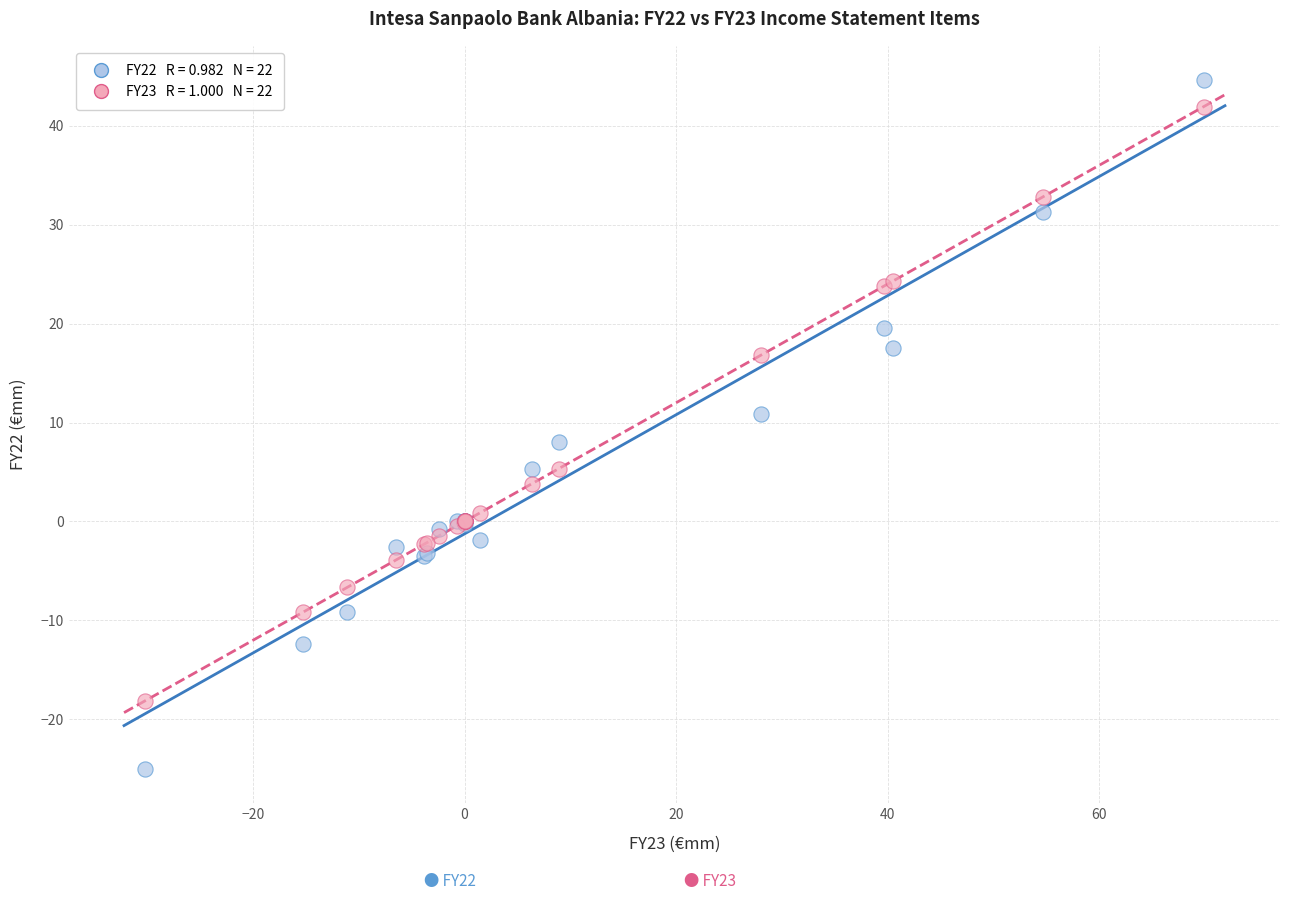

Across all series, what Y value is closest to 9?

8.0